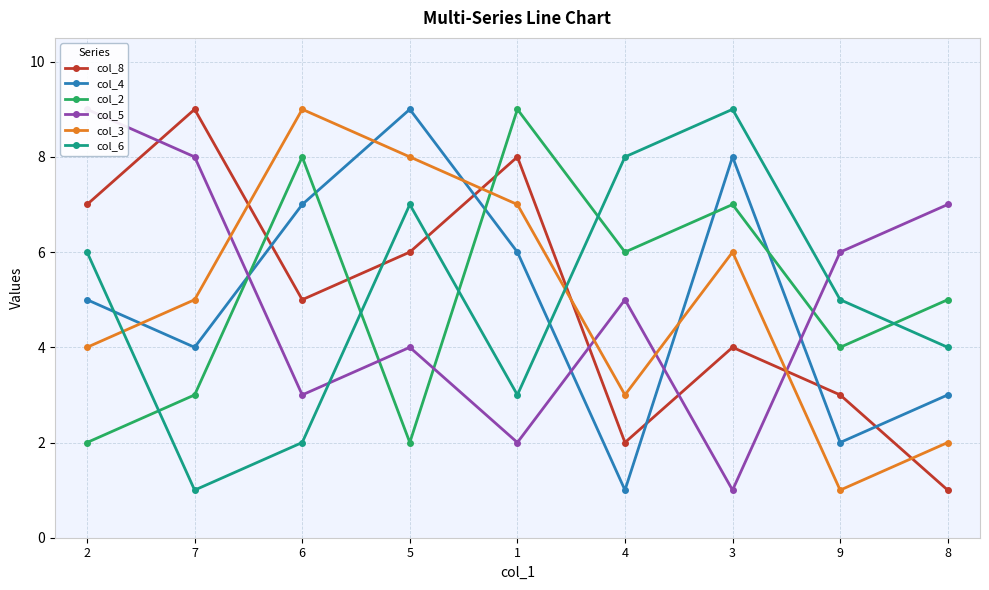

What is the sum of all col_6 values?

45